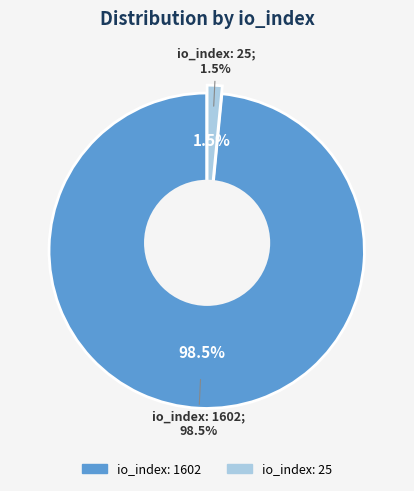

Count the number of slices in the pie.

2